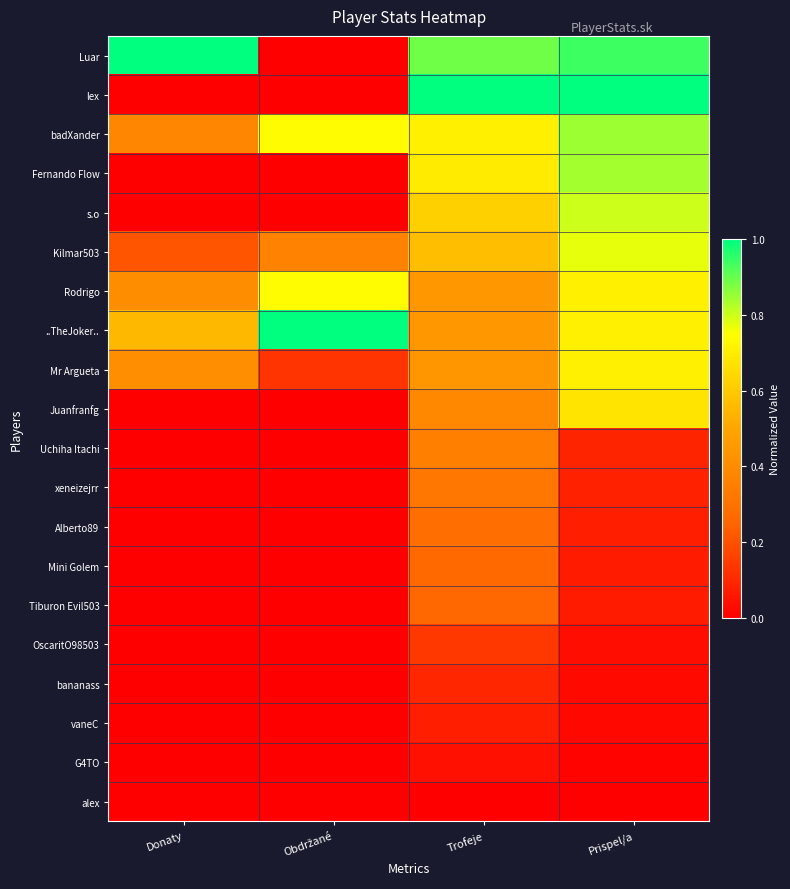

Reading left to right, list all the values displayed in this chart.

Luar: Donaty=1.0	Obdržané=0.0	Trofeje=0.9	Prispel/a=0.9
lex: Donaty=0.0	Obdržané=0.0	Trofeje=1.0	Prispel/a=1.0
badXander: Donaty=0.4	Obdržané=0.7	Trofeje=0.7	Prispel/a=0.8
Fernando Flow: Donaty=0.0	Obdržané=0.0	Trofeje=0.7	Prispel/a=0.8
s.o: Donaty=0.0	Obdržané=0.0	Trofeje=0.6	Prispel/a=0.8
Kilmar503: Donaty=0.2	Obdržané=0.4	Trofeje=0.6	Prispel/a=0.8
Rodrigo: Donaty=0.4	Obdržané=0.7	Trofeje=0.4	Prispel/a=0.7
..TheJoker..: Donaty=0.6	Obdržané=1.0	Trofeje=0.4	Prispel/a=0.7
Mr Argueta: Donaty=0.4	Obdržané=0.1	Trofeje=0.4	Prispel/a=0.7
Juanfranfg: Donaty=0.0	Obdržané=0.0	Trofeje=0.4	Prispel/a=0.7
Uchiha Itachi: Donaty=0.0	Obdržané=0.0	Trofeje=0.3	Prispel/a=0.1
xeneizejrr: Donaty=0.0	Obdržané=0.0	Trofeje=0.3	Prispel/a=0.1
Alberto89: Donaty=0.0	Obdržané=0.0	Trofeje=0.3	Prispel/a=0.1
Mini Golem: Donaty=0.0	Obdržané=0.0	Trofeje=0.3	Prispel/a=0.1
Tiburon Evil503: Donaty=0.0	Obdržané=0.0	Trofeje=0.3	Prispel/a=0.1
OscaritO98503: Donaty=0.0	Obdržané=0.0	Trofeje=0.1	Prispel/a=0.0
bananass: Donaty=0.0	Obdržané=0.0	Trofeje=0.1	Prispel/a=0.0
vaneC: Donaty=0.0	Obdržané=0.0	Trofeje=0.1	Prispel/a=0.0
G4TO: Donaty=0.0	Obdržané=0.0	Trofeje=0.0	Prispel/a=0.0
alex: Donaty=0.0	Obdržané=0.0	Trofeje=0.0	Prispel/a=0.0